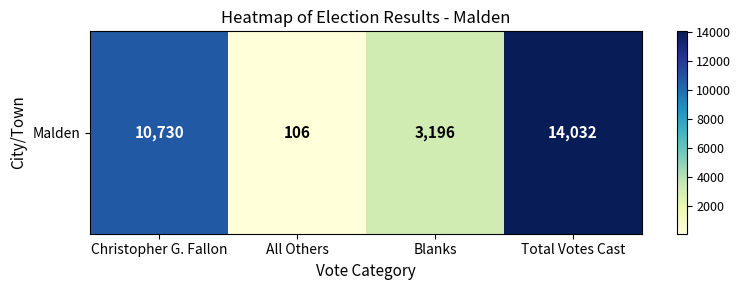

Reading left to right, list all the values displayed in this chart.

10730	106	3196	14032